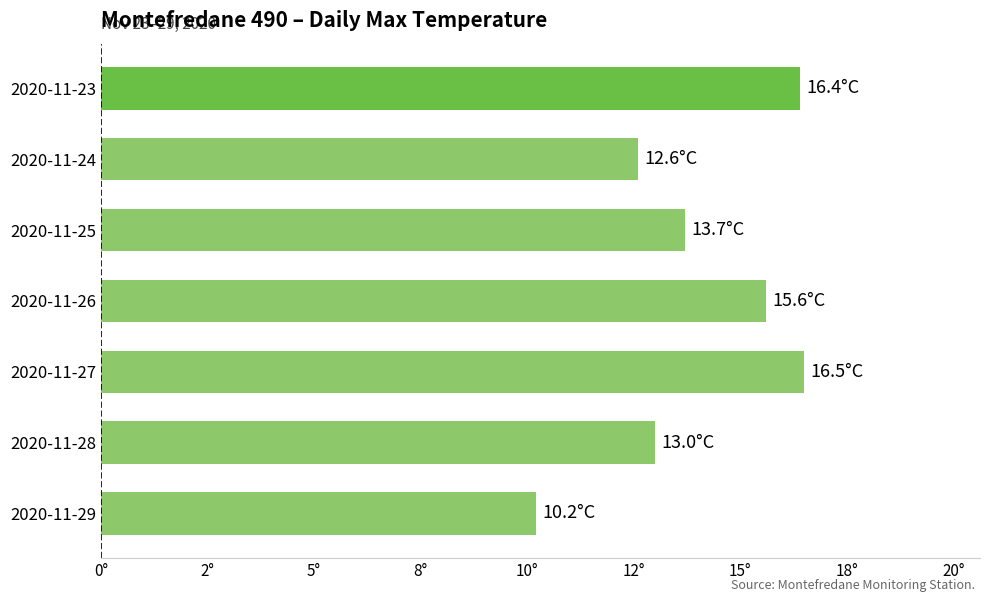

What is the average value?

14.0